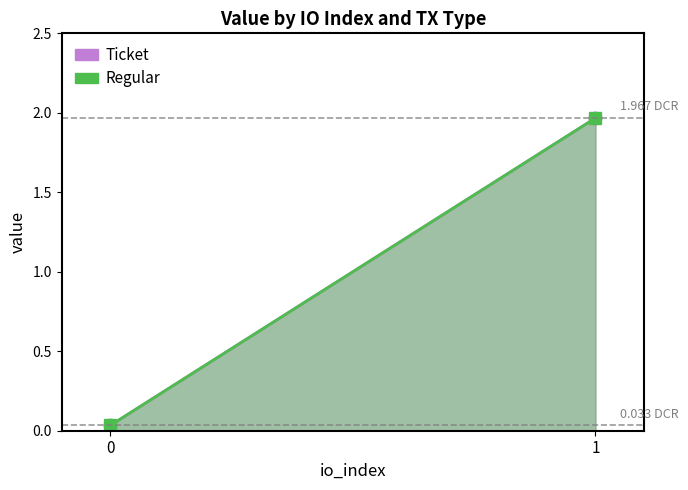

How many data points does each series have?

2